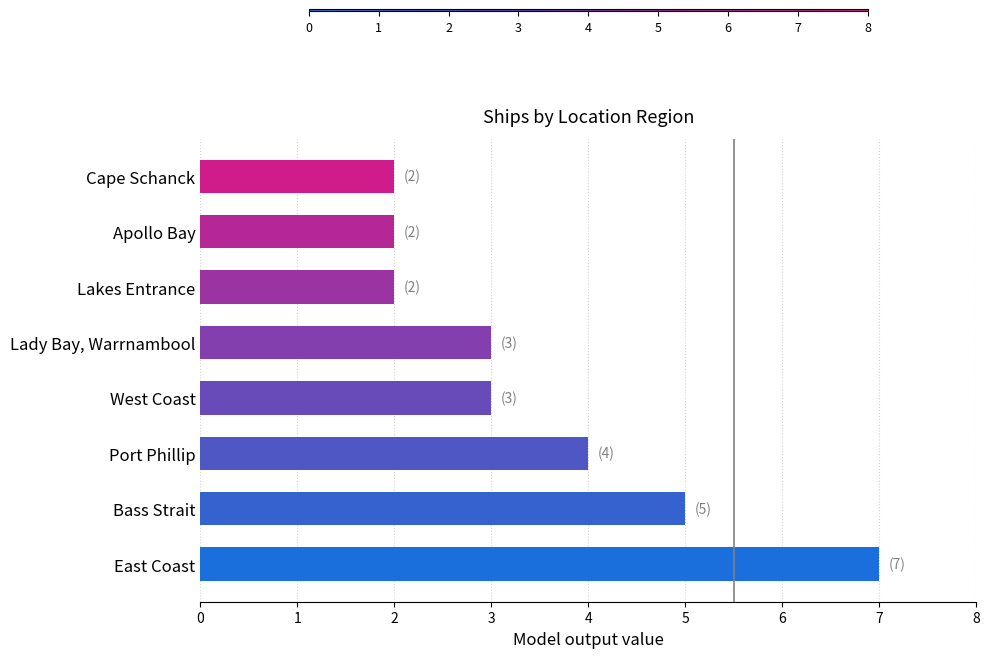

Reading bottom to top, transcribe all the data shown in this chart.

East Coast=7	Bass Strait=5	Port Phillip=4	West Coast=3	Lady Bay, Warrnambool=3	Lakes Entrance=2	Apollo Bay=2	Cape Schanck=2